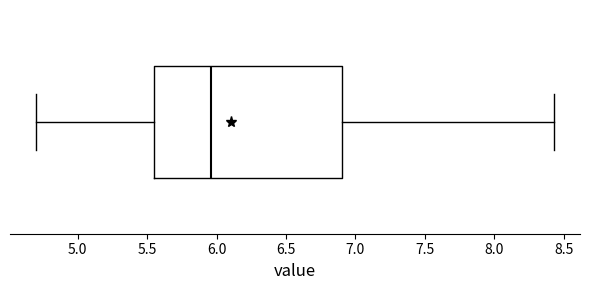

Transcribe this box plot: give where the median line is, the range the box spans, and where the two whiskers end, as read against the x-axis. The values are not printed on the chart, so give them approximately, as read against the axis.

median 5.95, box 5.55 to 6.90, whiskers 4.70 to 8.45